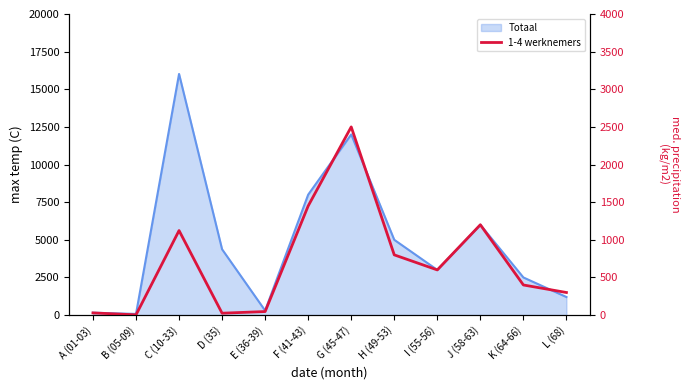

What is the label of the 3rd point from the right?

J (58-63)